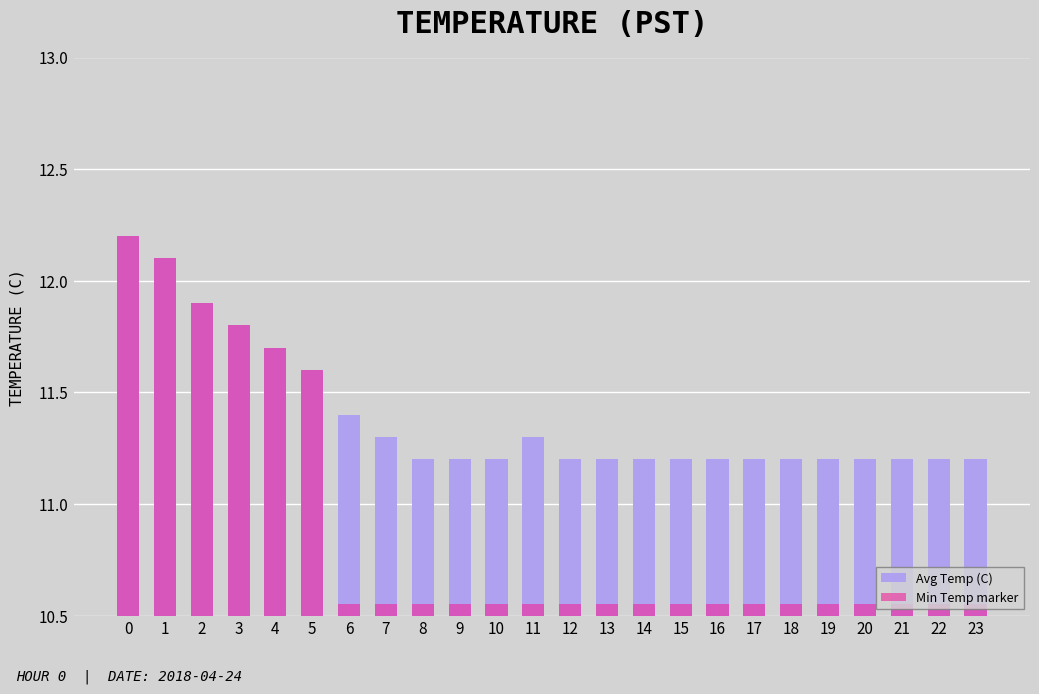

Reading left to right, transcribe all the data shown in this chart.

Avg Temp (C): 0=12.2	1=12.1	2=11.9	3=11.8	4=11.7	5=11.6	6=11.4	7=11.3	8=11.2	9=11.2	10=11.2	11=11.3	12=11.2	13=11.2	14=11.2	15=11.2	16=11.2	17=11.2	18=11.2	19=11.2	20=11.2	21=11.2	22=11.2	23=11.2
Min Temp marker: 0=1.7	1=1.6	2=1.4	3=1.3	4=1.2	5=1.1	6=0.1	7=0.1	8=0.1	9=0.1	10=0.1	11=0.1	12=0.1	13=0.1	14=0.1	15=0.1	16=0.1	17=0.1	18=0.1	19=0.1	20=0.1	21=0.1	22=0.1	23=0.1